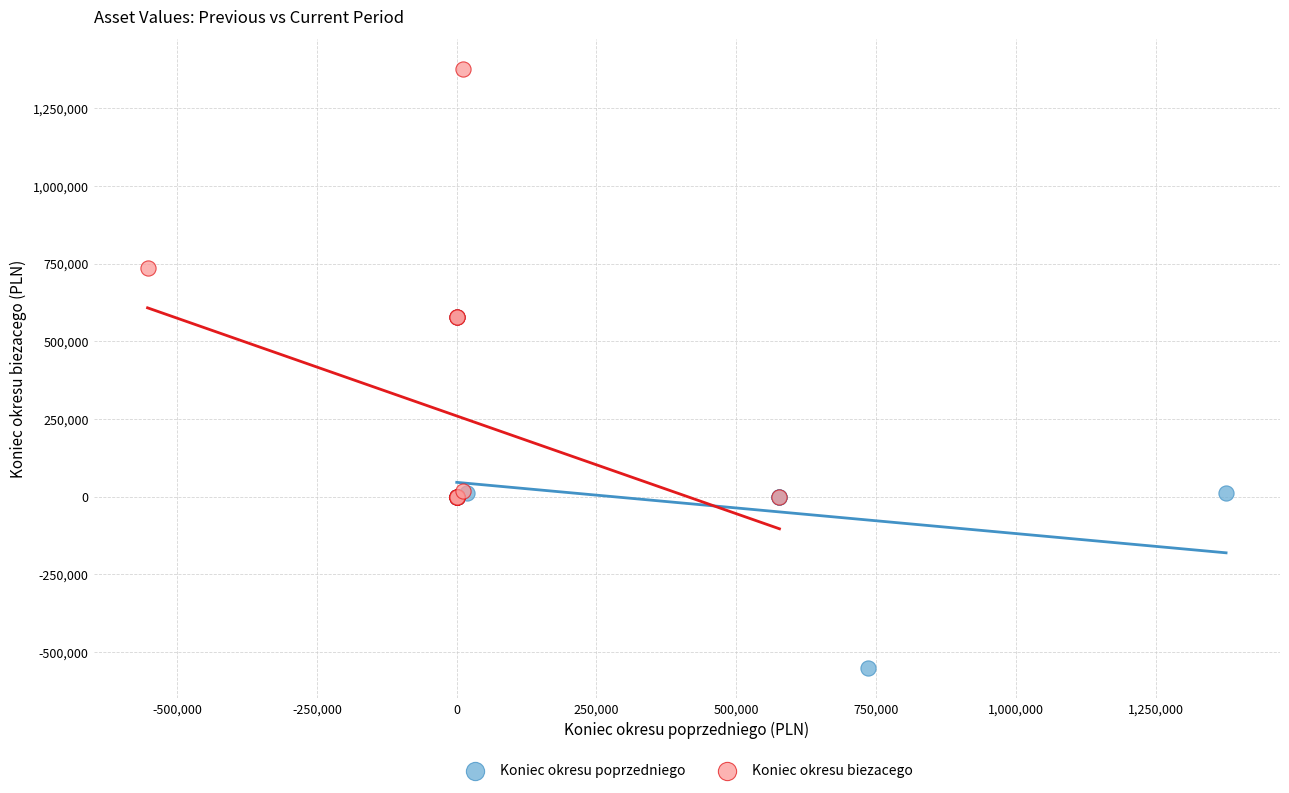

Which series contains the lowest Y value?

Koniec okresu poprzedniego